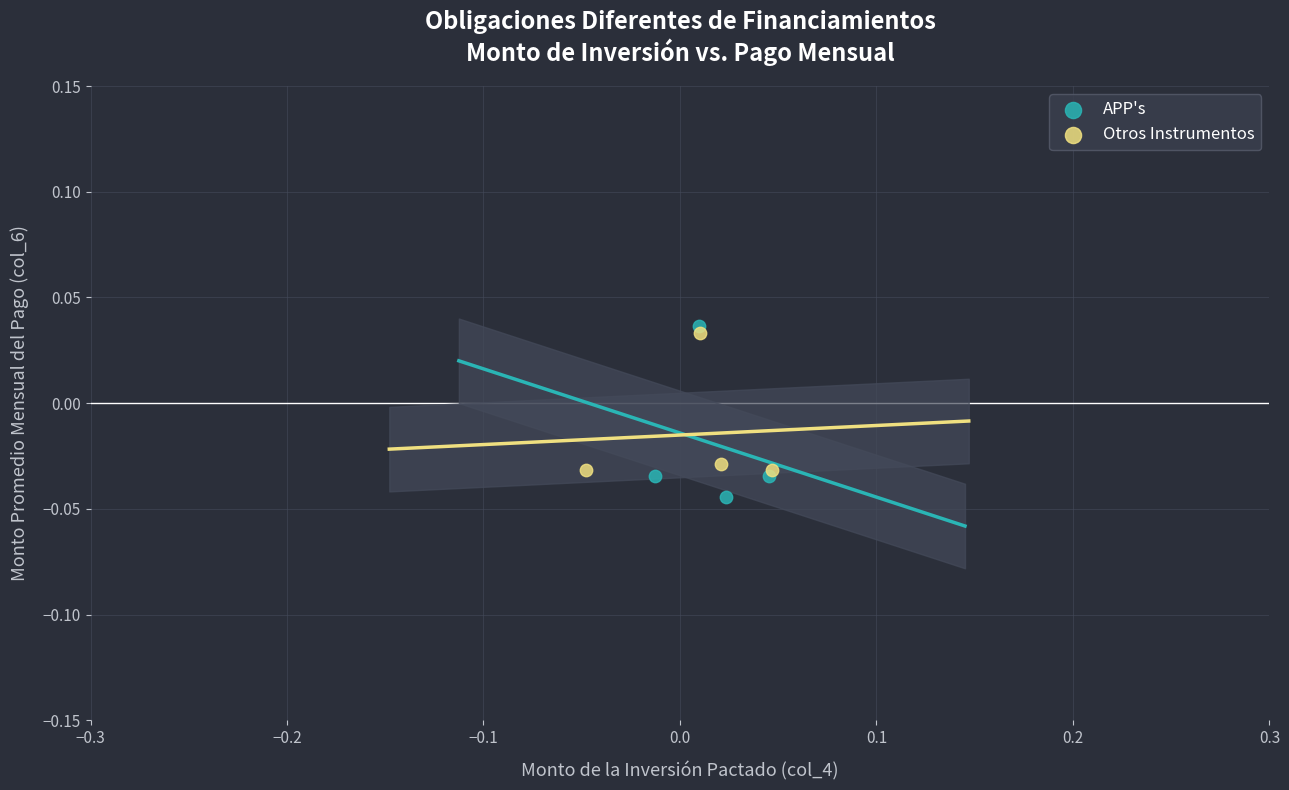

Which series has the widest spread of Y values?

APP's